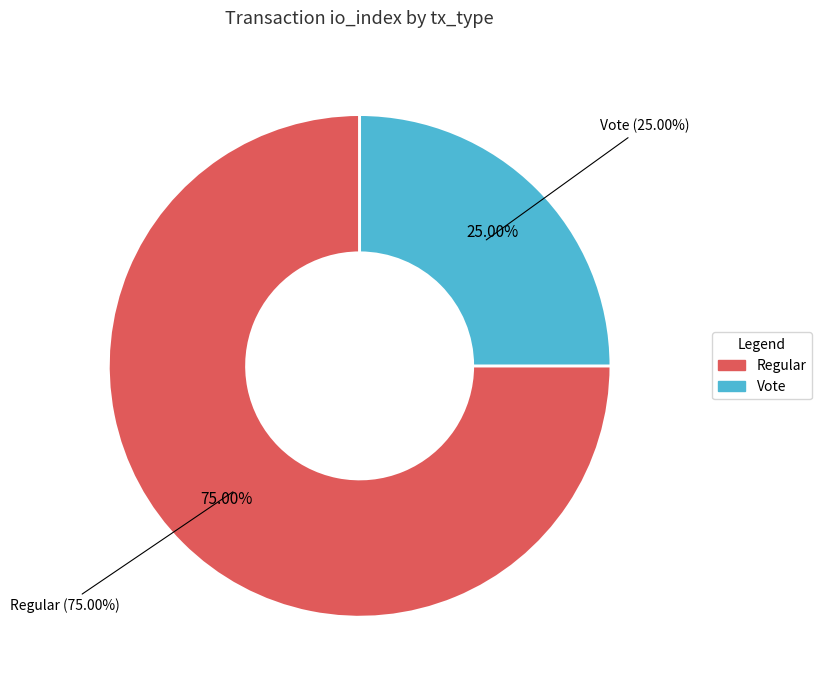

What percentage is the Regular slice, to the nearest percent?

75%